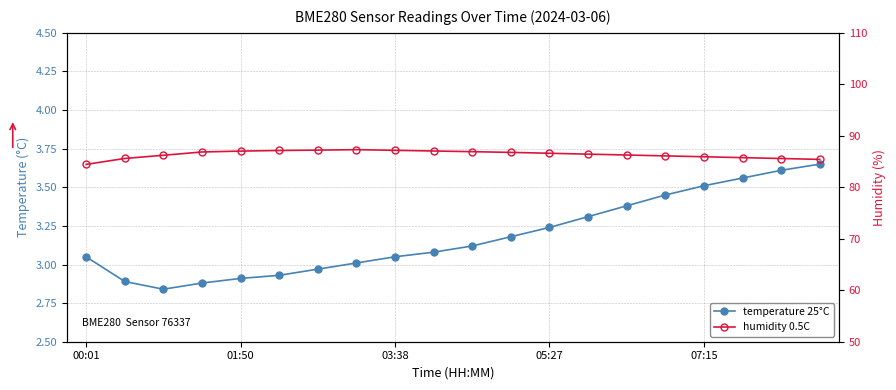

Reading right to left, extract all data points from this chart.

temperature 25°C: 3.6	3.6	3.6	3.5	3.5	3.4	3.3	3.2	3.2	3.1	3.1	3.0	3.0	3.0	2.9	2.9	2.9	2.8	2.9	3.0
humidity 0.5C: 85.4	85.6	85.8	85.9	86.1	86.3	86.4	86.6	86.8	86.9	87.0	87.2	87.3	87.2	87.2	87.0	86.9	86.2	85.6	84.5